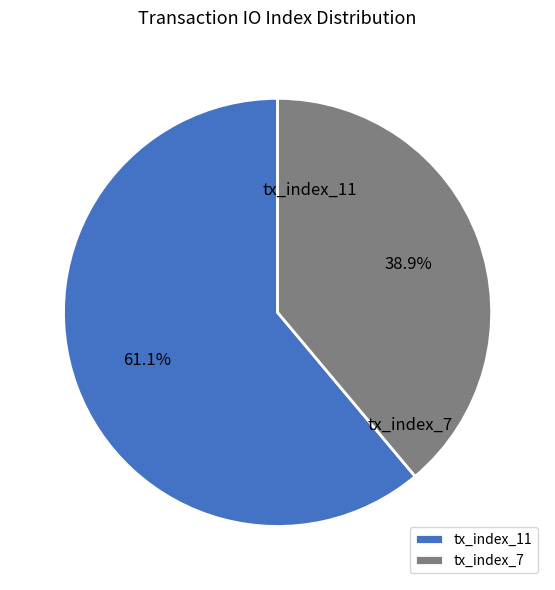

Which slice is the largest?

tx_index_11